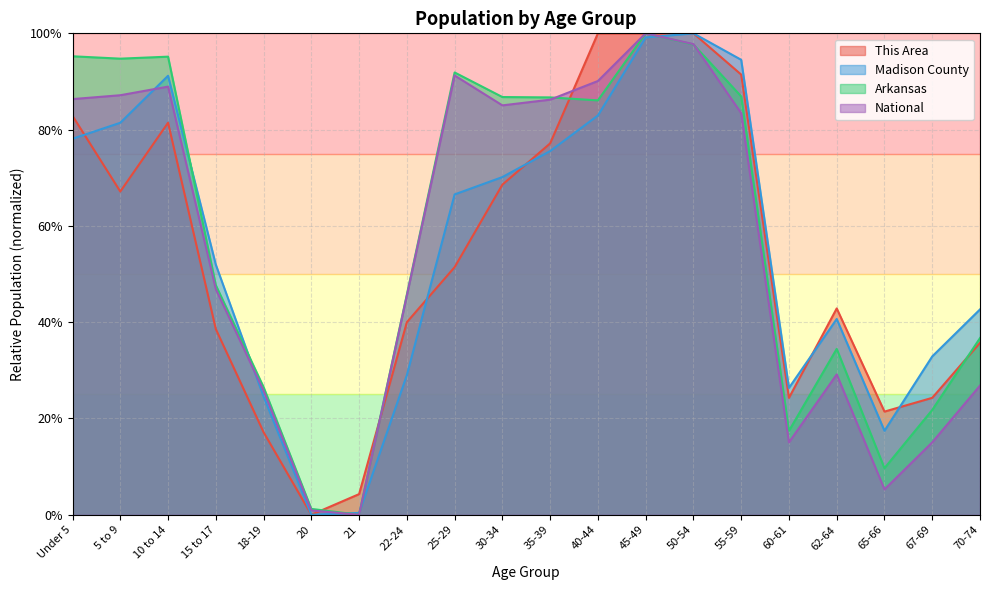

At 67-69, list the series in order from smallest to largest.

National, Arkansas, This Area, Madison County